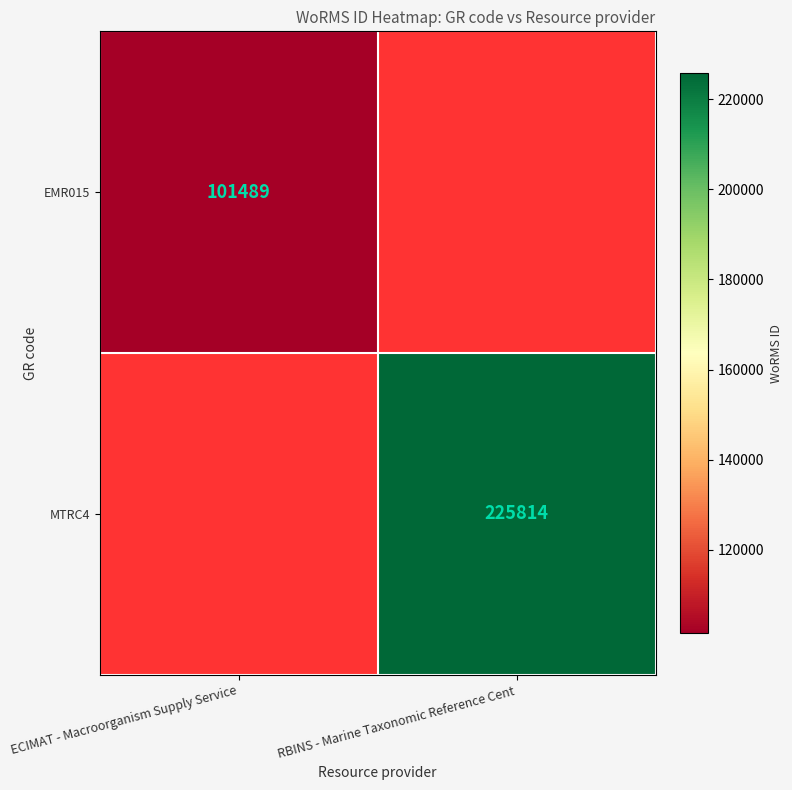

Which label corresponds to the smallest value in the chart?

ECIMAT - Macroorganism Supply Service